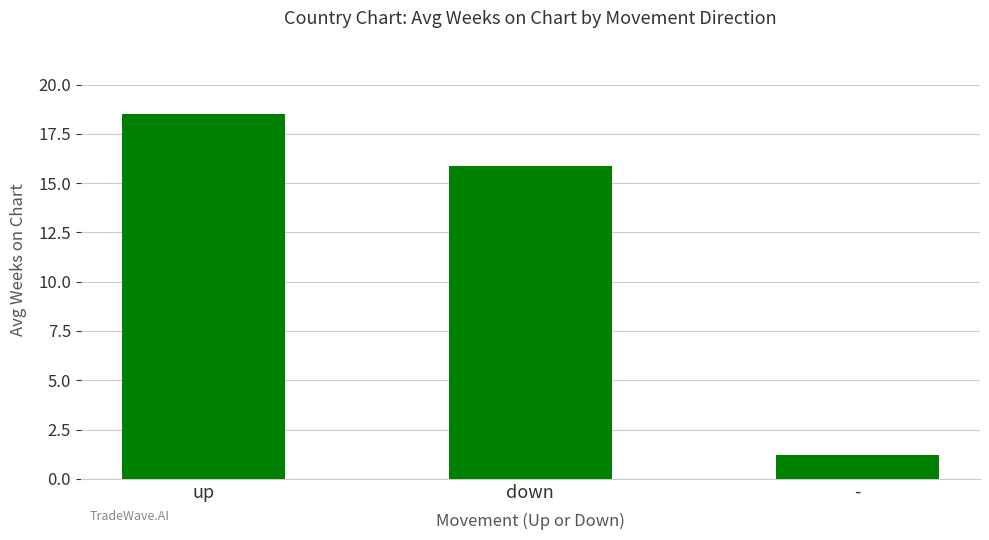

Does the chart contain any negative values?

No